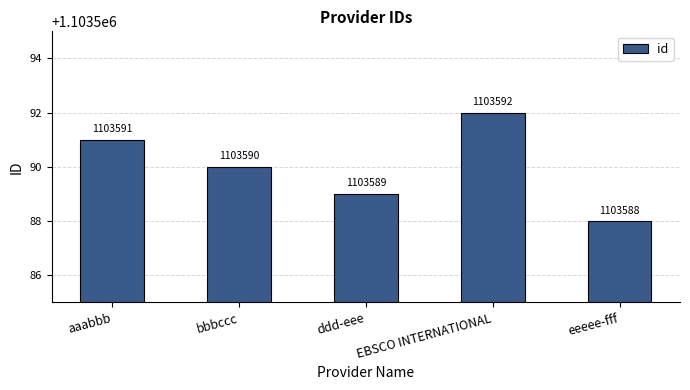

How many values are below 1103590?

2